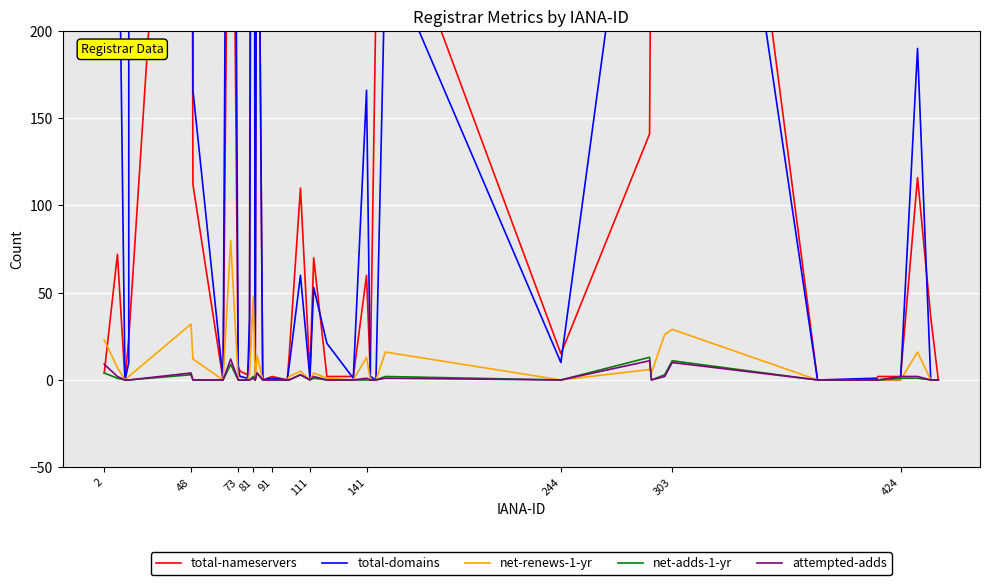

Is it true that net-renews-1-yr equals 54 at 48?

False